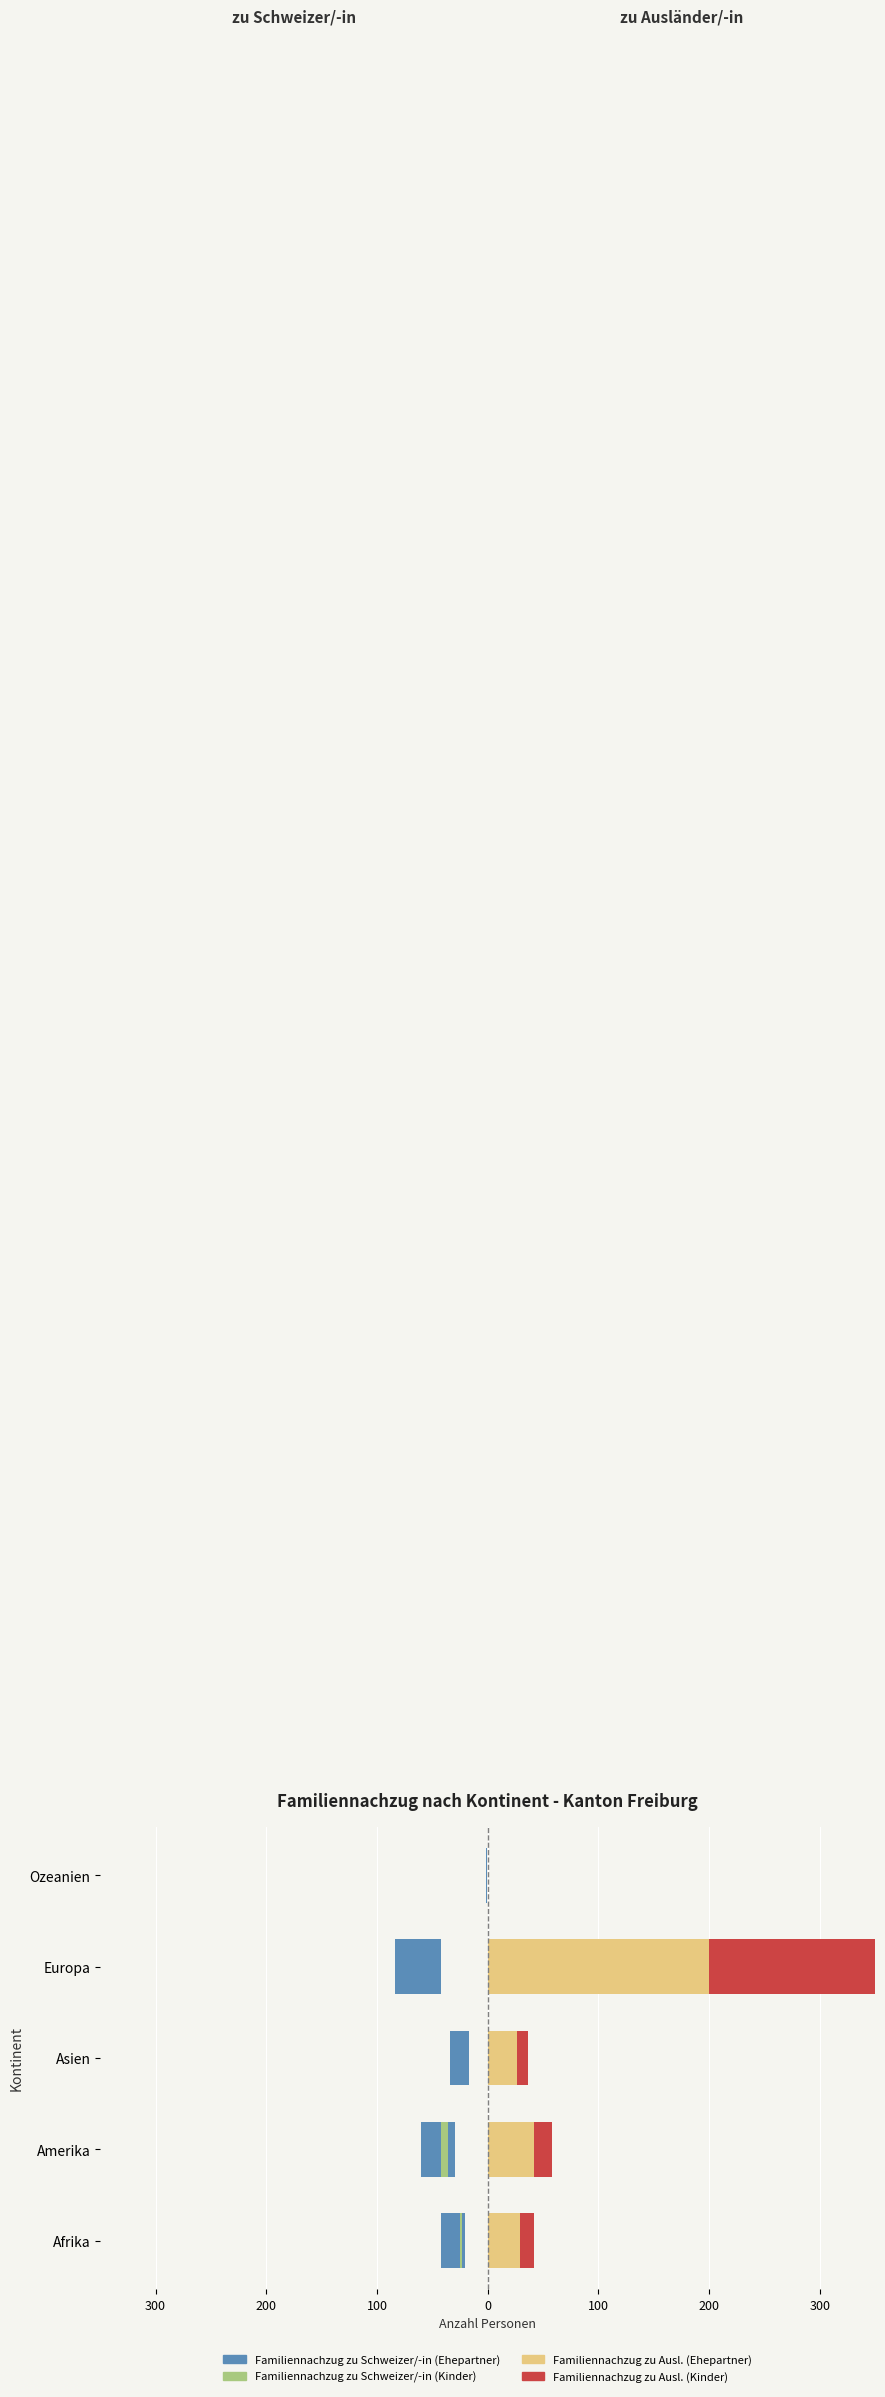

Which series has the largest range (max minus min)?

Familiennachzug zu Ausl. (Kinder)